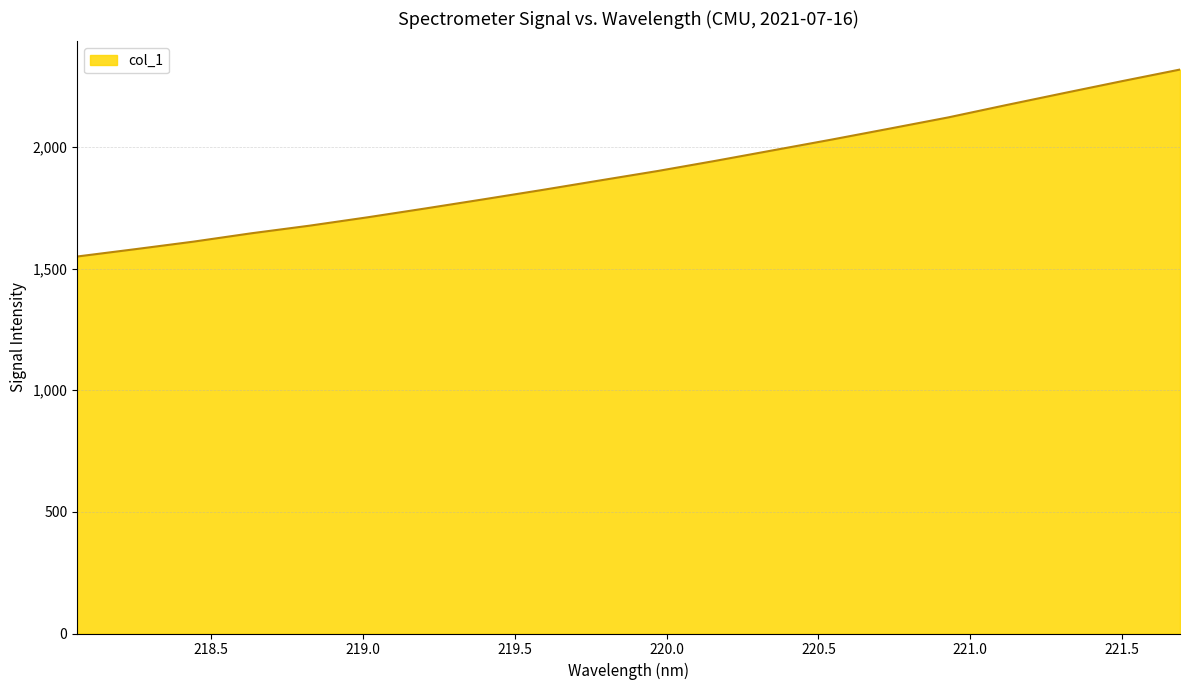

What is the maximum value shown in the chart?

2318.6